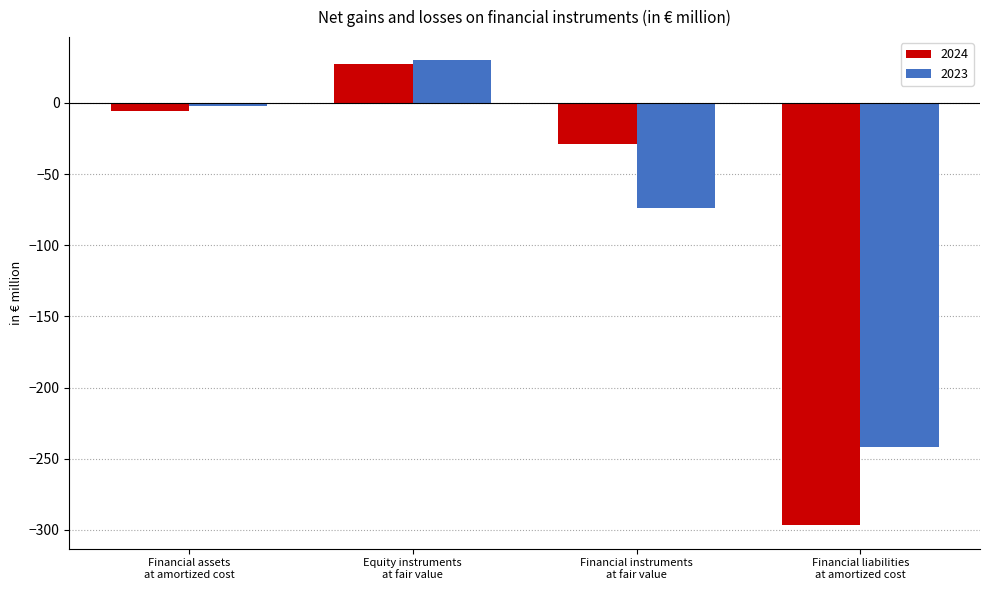

How many groups of bars are there?

4